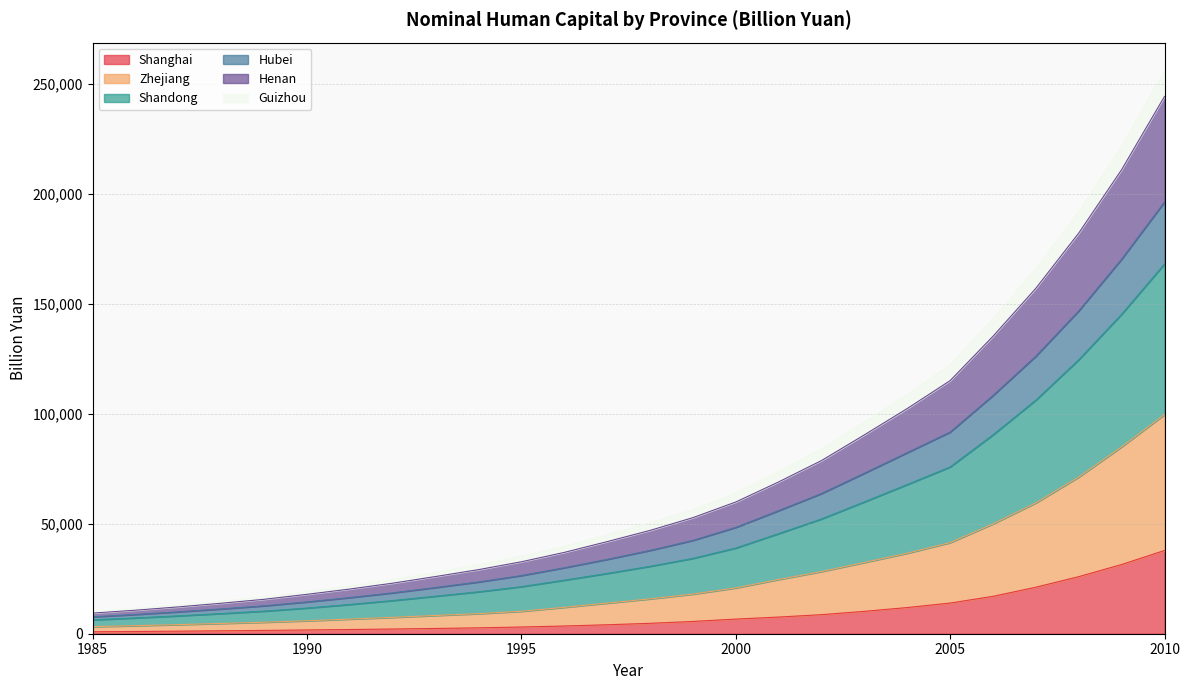

What is the difference between the maximum and second lowest values in the Shanghai series?

36856.0